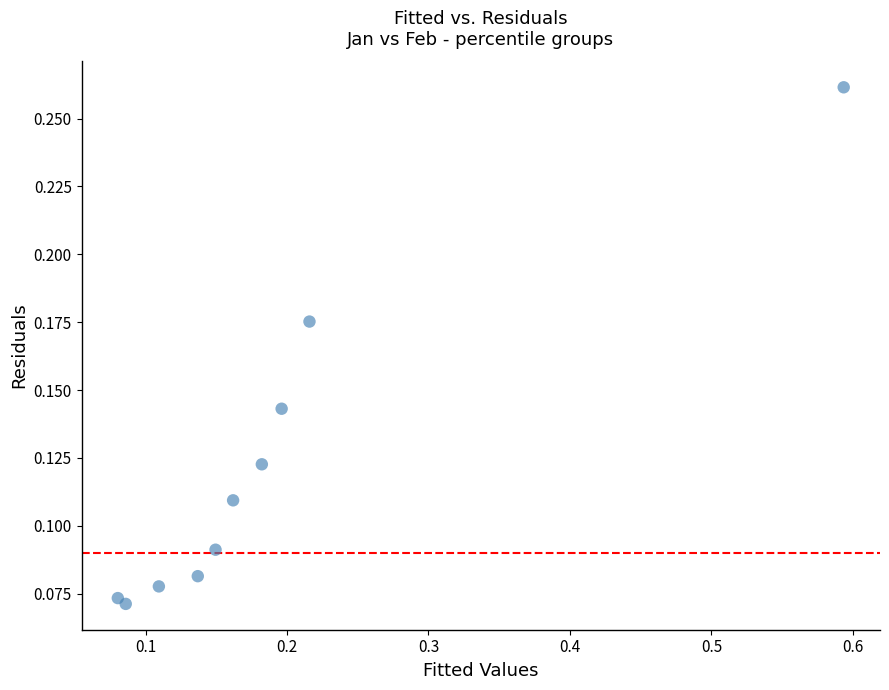

How many points are shown in the scatter plot?

10